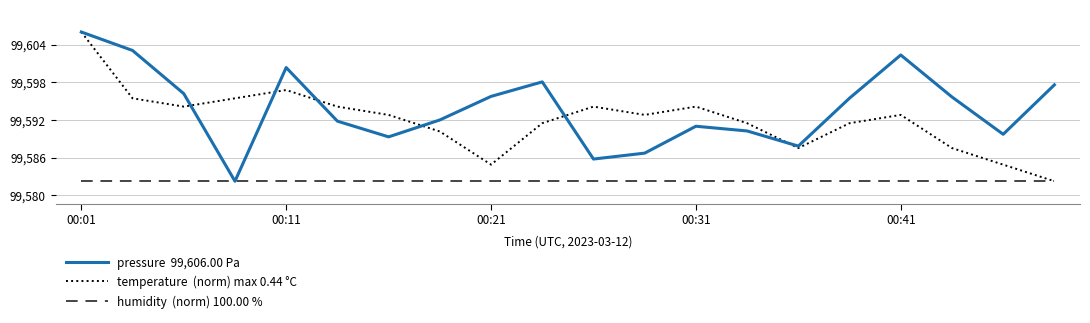

What is the maximum value shown in the chart?

99606.0